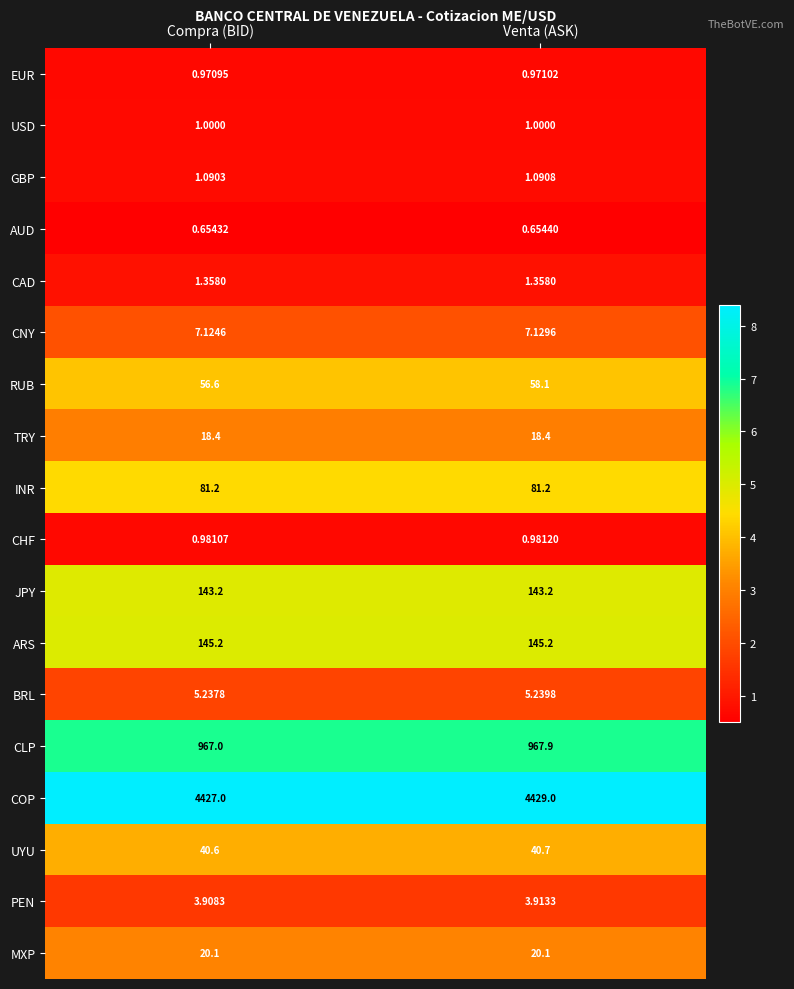

Between Compra (BID) and Venta (ASK), which series saw the biggest shift?

COP